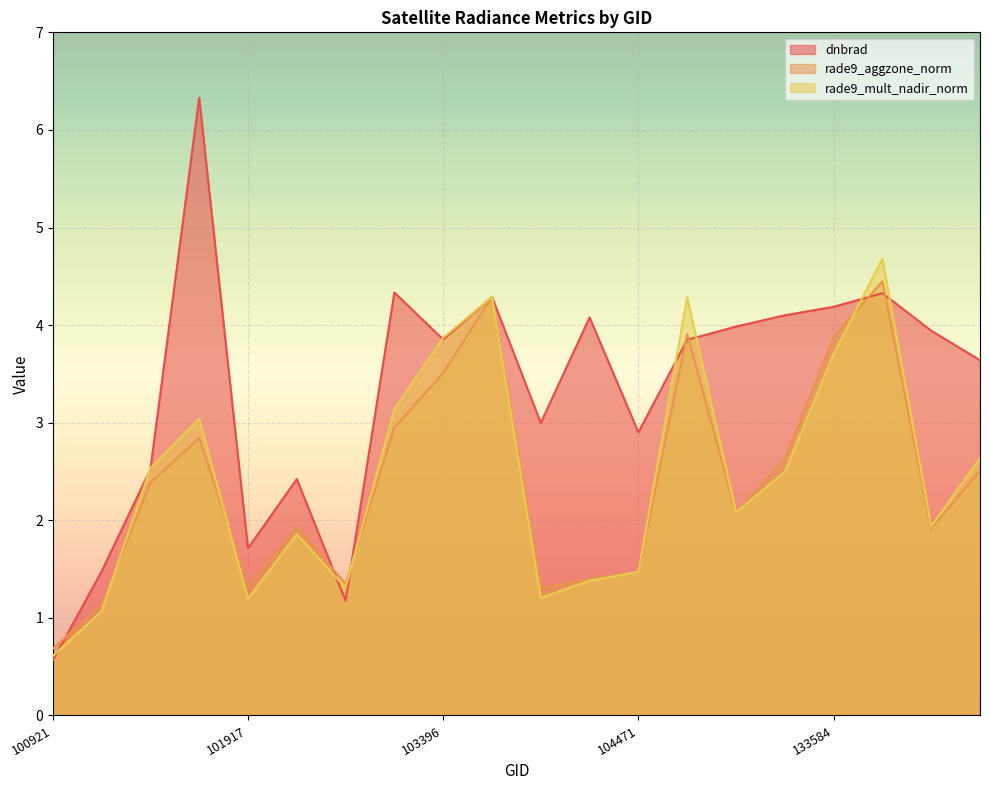

What is the minimum value for rade9_mult_nadir_norm?

0.6